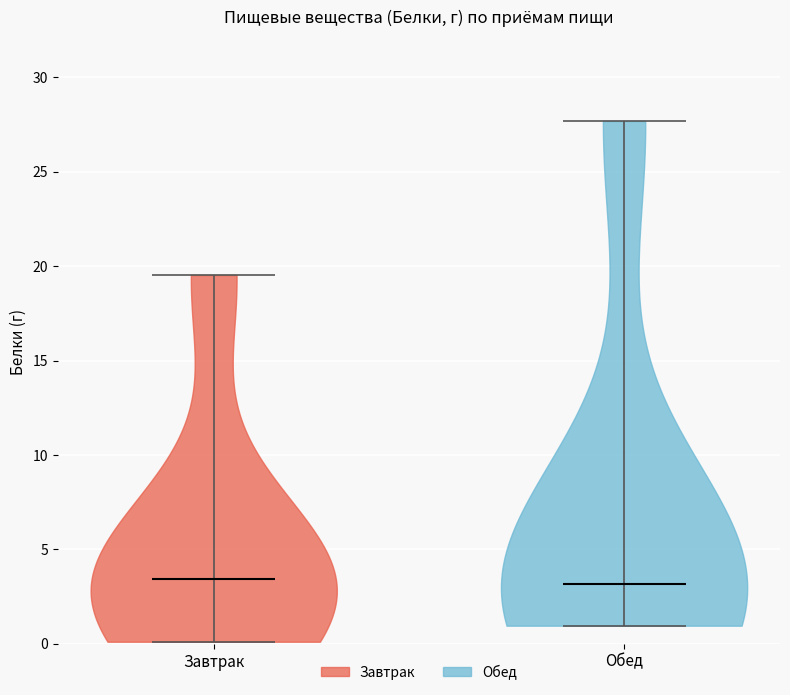

What is the lowest point the violin for Обед reaches on the y-axis? The values are not printed on the chart, so give them approximately, as read against the axis.

1.0